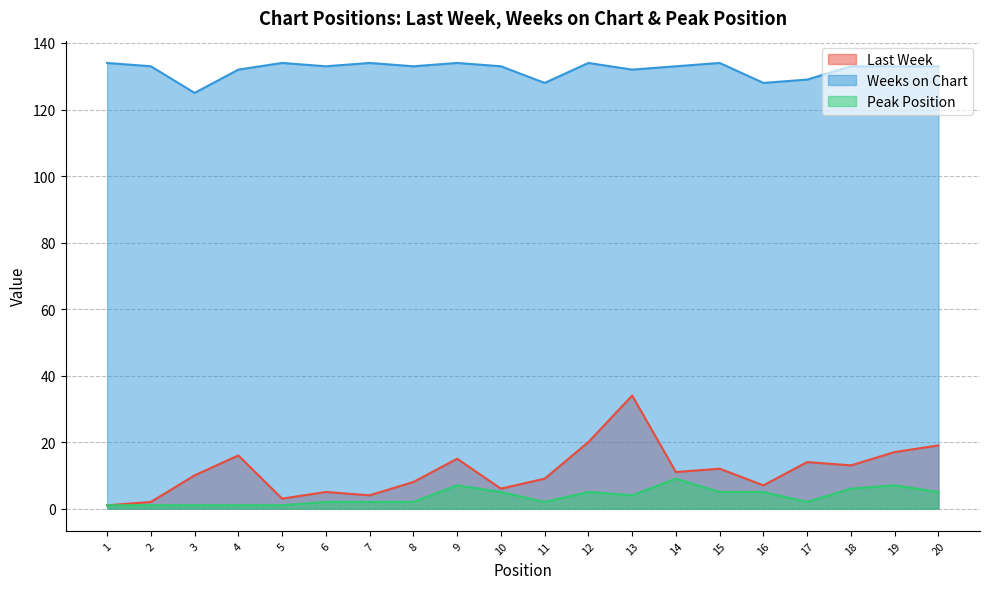

Where is the first local maximum for Last Week?

4